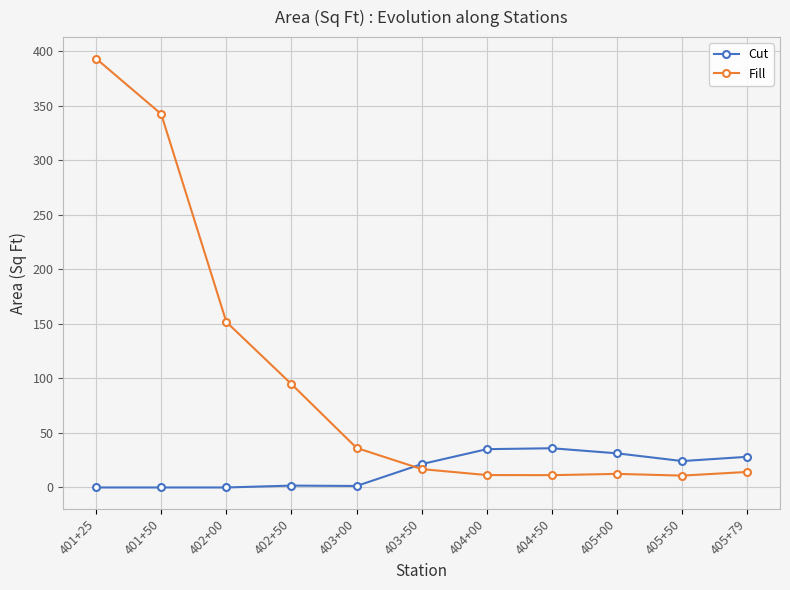

True or false: Fill has more than 2 interior local peaks.

False